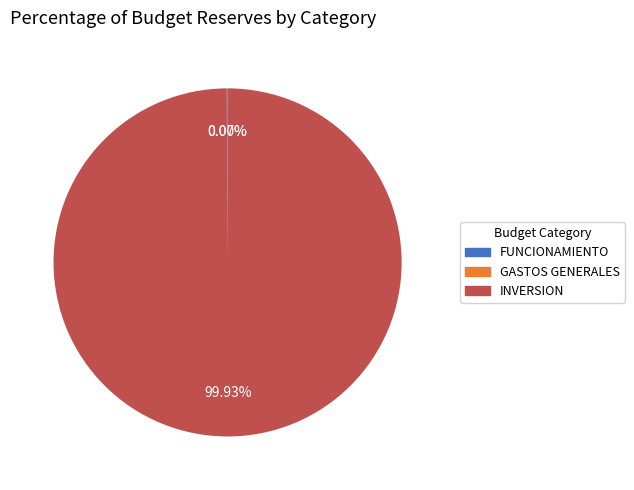

Which category accounts for the majority?

INVERSION